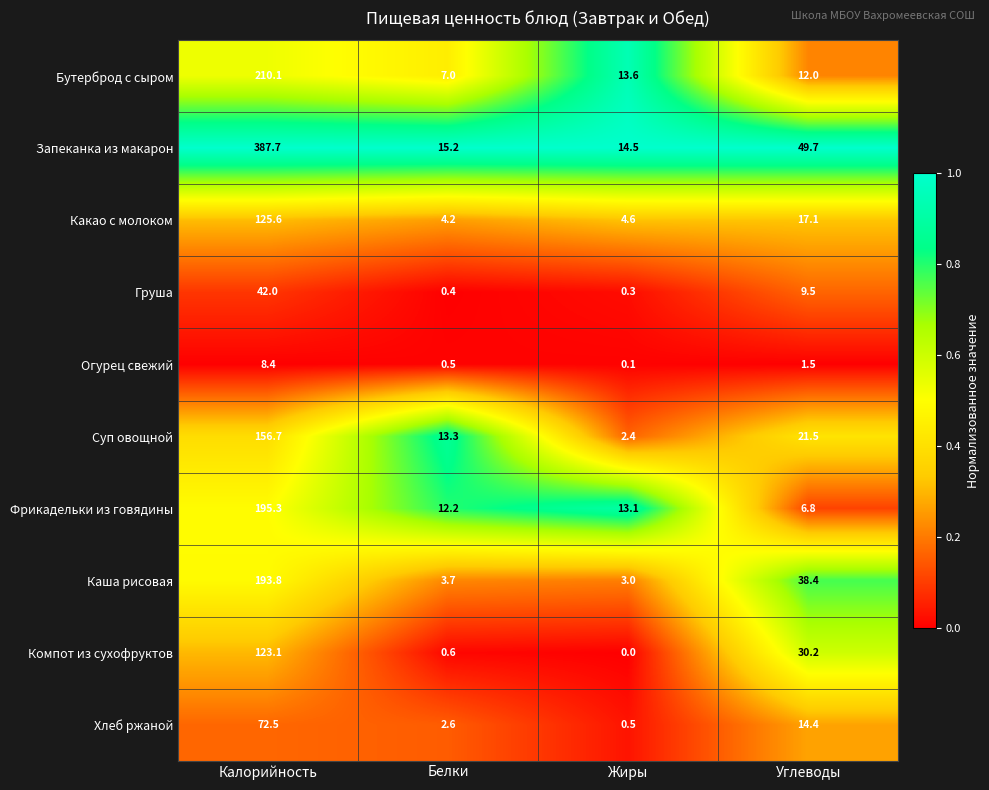

What is the difference between the highest and lowest values at Белки?

14.8